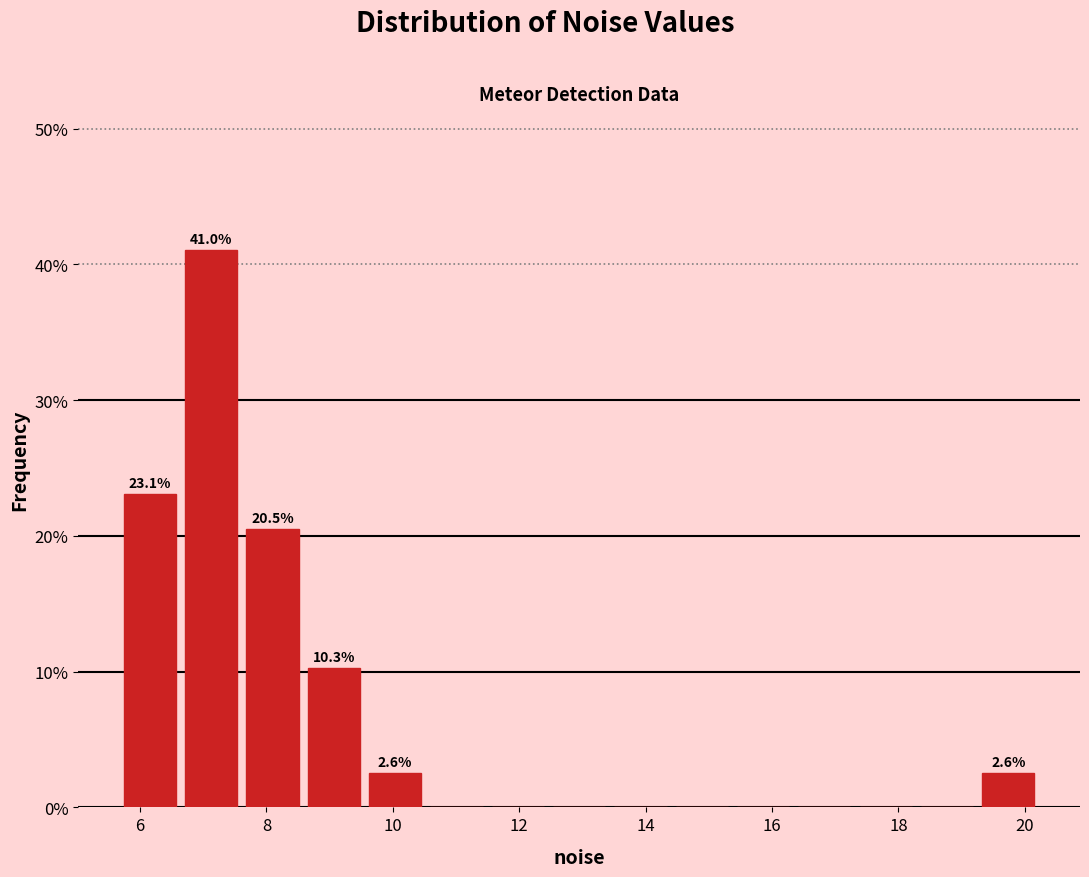

Over which range of the x-axis is the bar tallest?

6.6 to 7.6